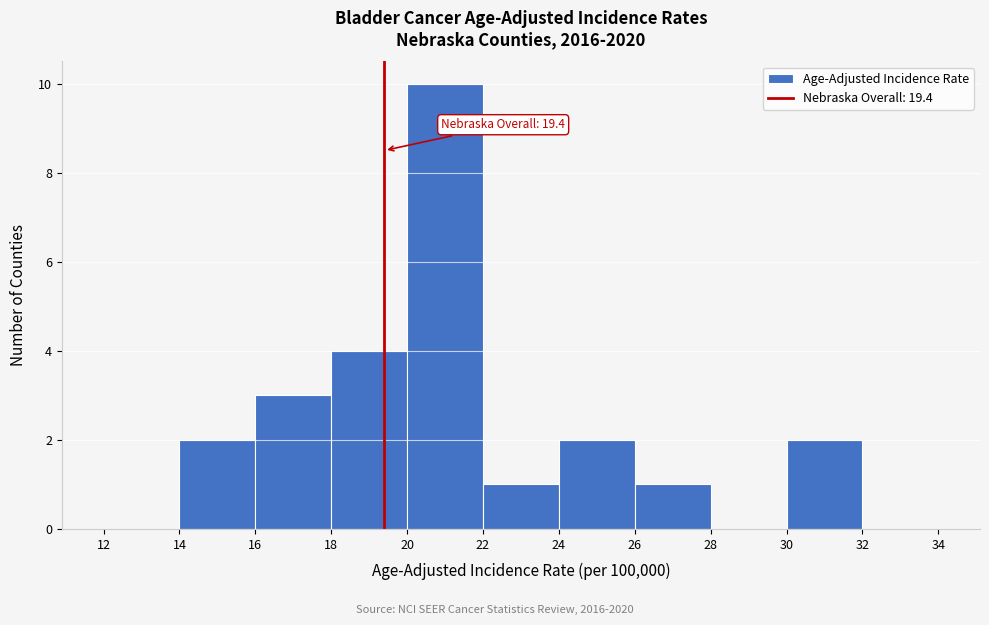

Over which range of the x-axis is the bar tallest?

20 to 22